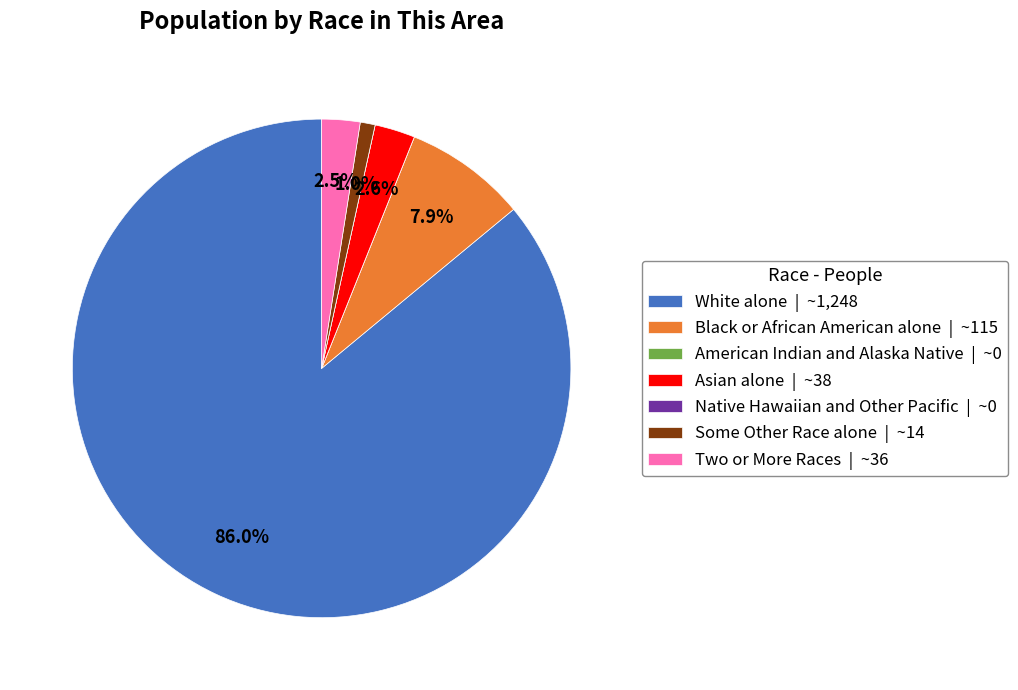

Combined, what portion of the pie is Two or More Races | ~36 and White alone | ~1,248?

88.5%